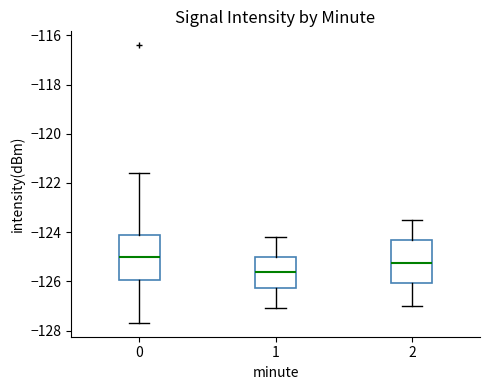

Which box's median line is the highest?

0